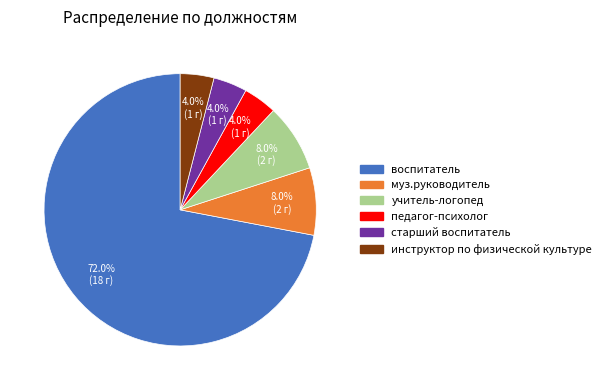

To the nearest percent, what is the difference between the largest and smallest slice percentages?

68%